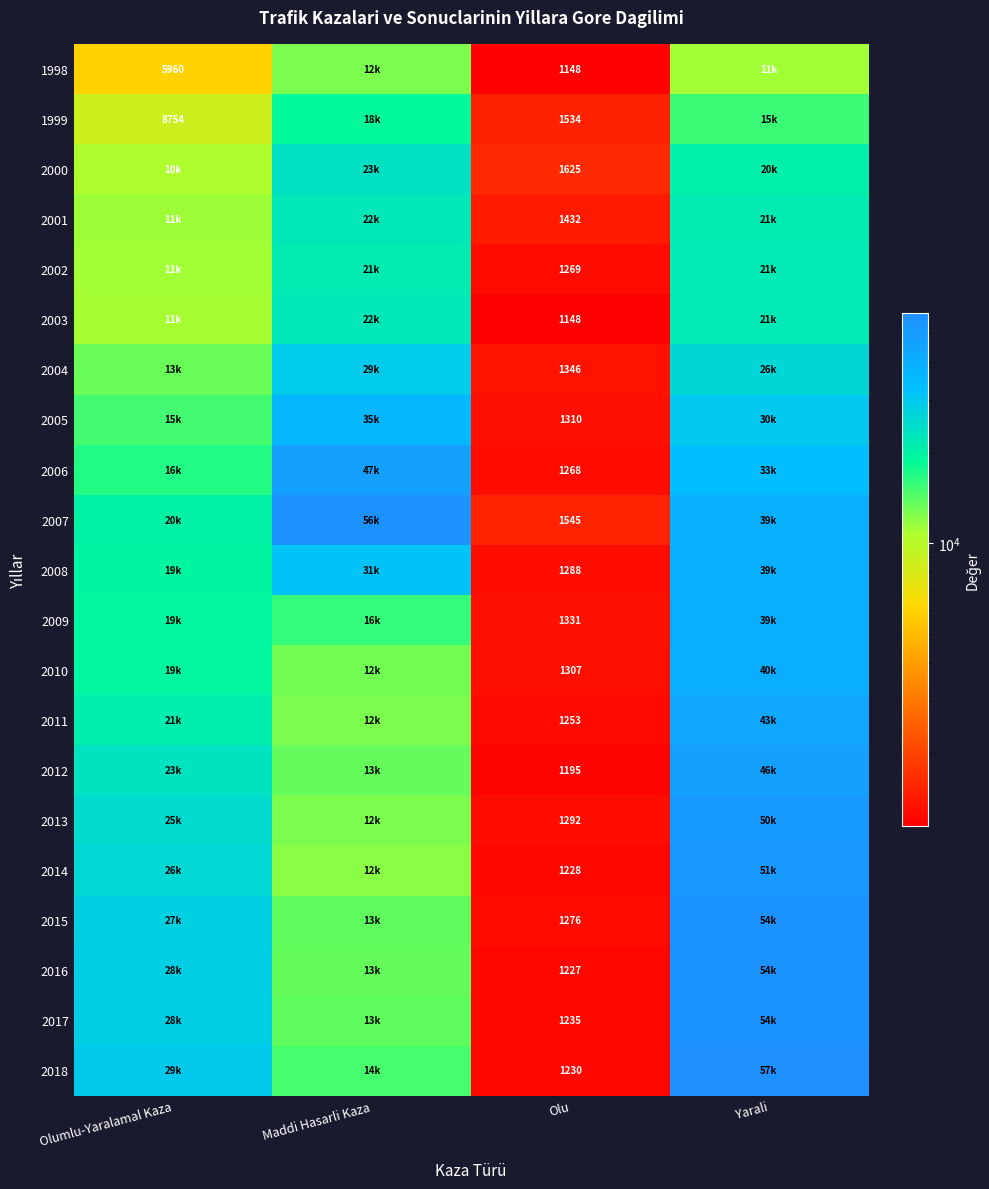

Between Maddi Hasarli Kaza and Yarali, which is larger?

Maddi Hasarli Kaza